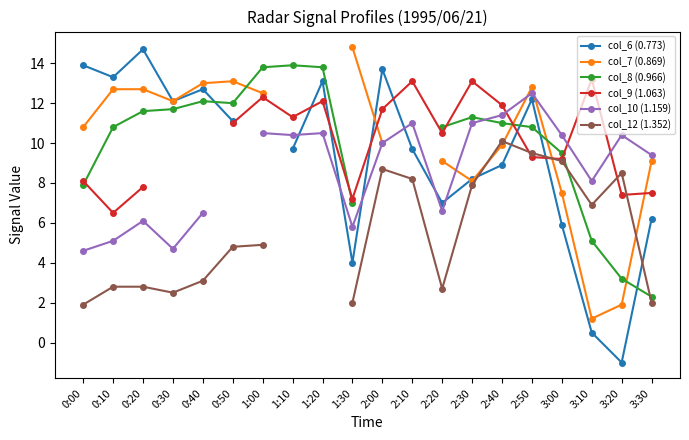

How many intersections are there between col_7 (0.869) and col_6 (0.773)?

3